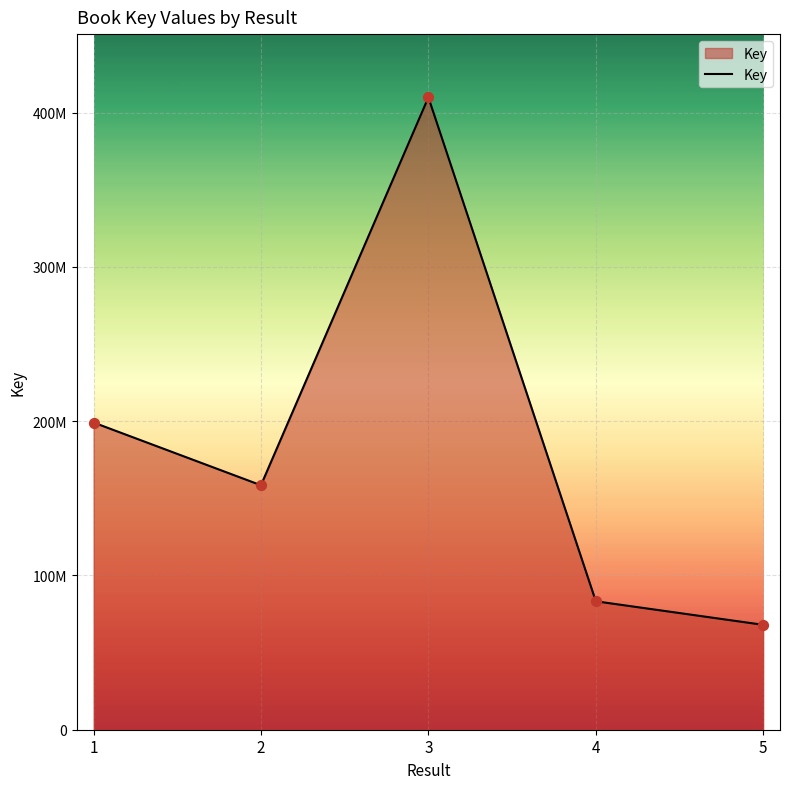

What is the ratio of the value at 3 to the value at 1?

2.1